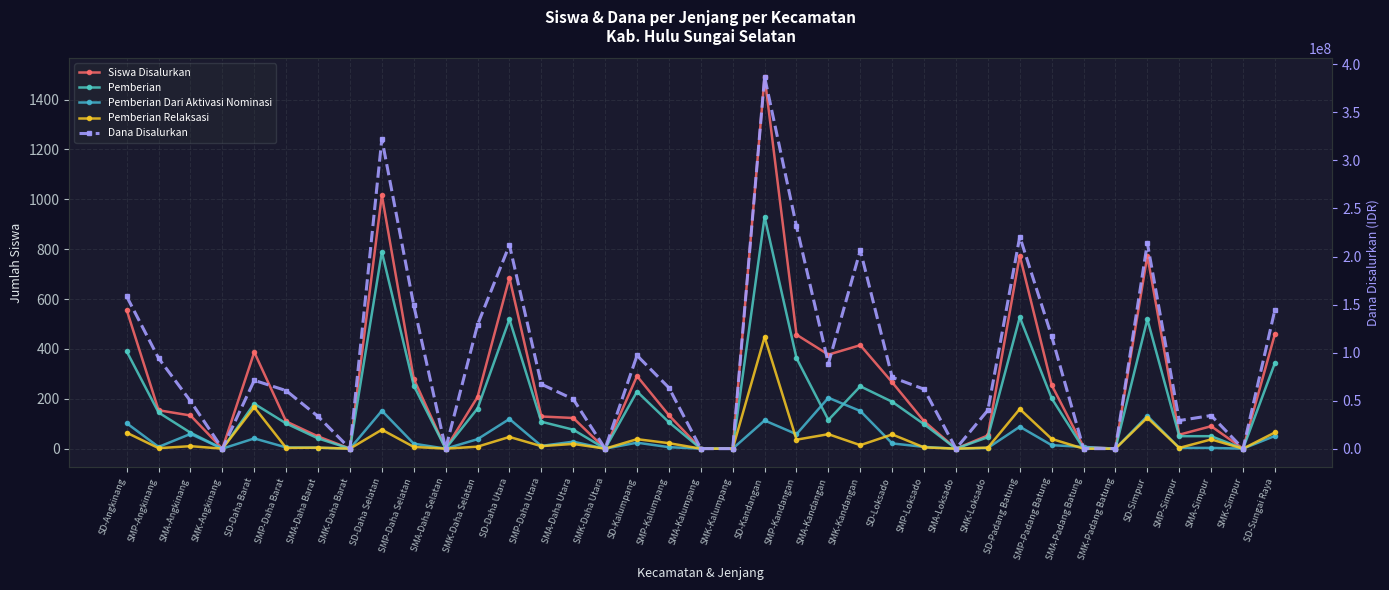

The Pemberian Relaksasi series shows 1 at SMP-Simpur. True or false?

False